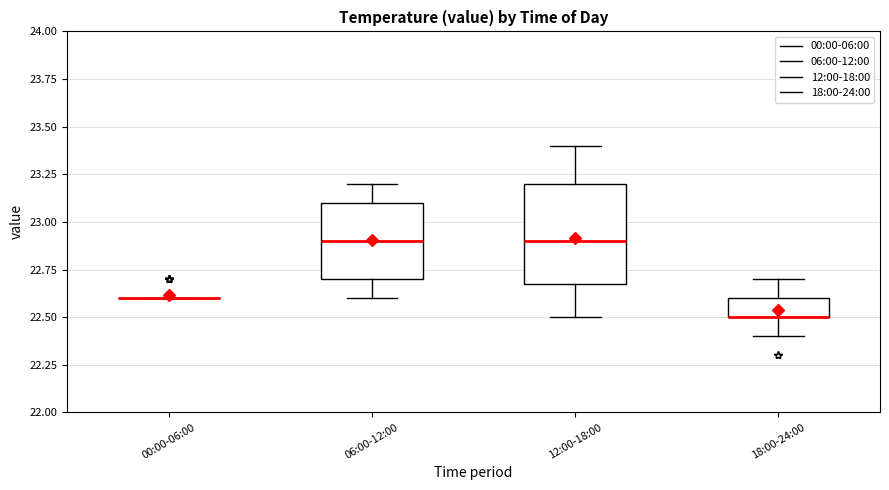

Where does the upper whisker of the box for 18:00-24:00 end on the y-axis? The values are not printed on the chart, so give them approximately, as read against the axis.

22.7